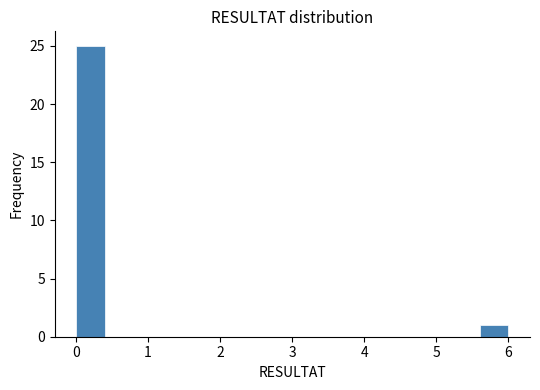

Around what value on the x-axis is the tallest bar? Give the approximate position of its centre, as read against the axis.

0.2